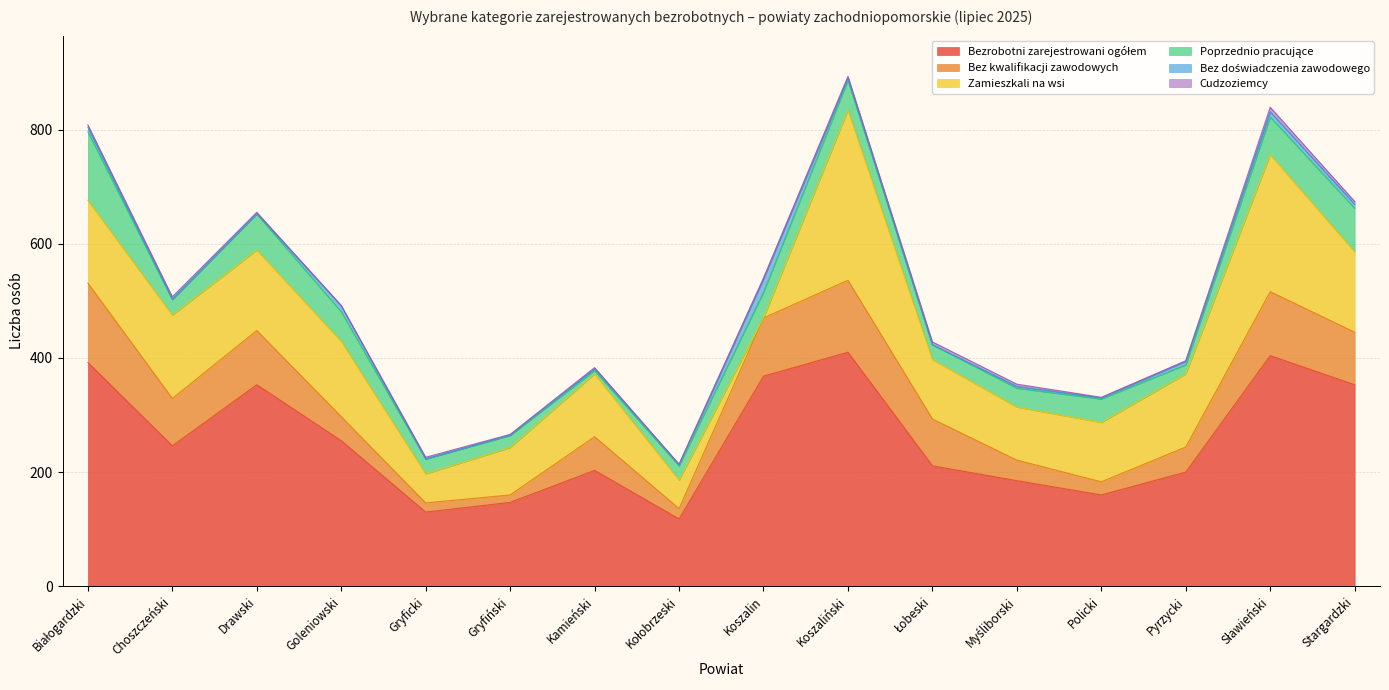

Does the chart display data point markers on the line(s)?

No